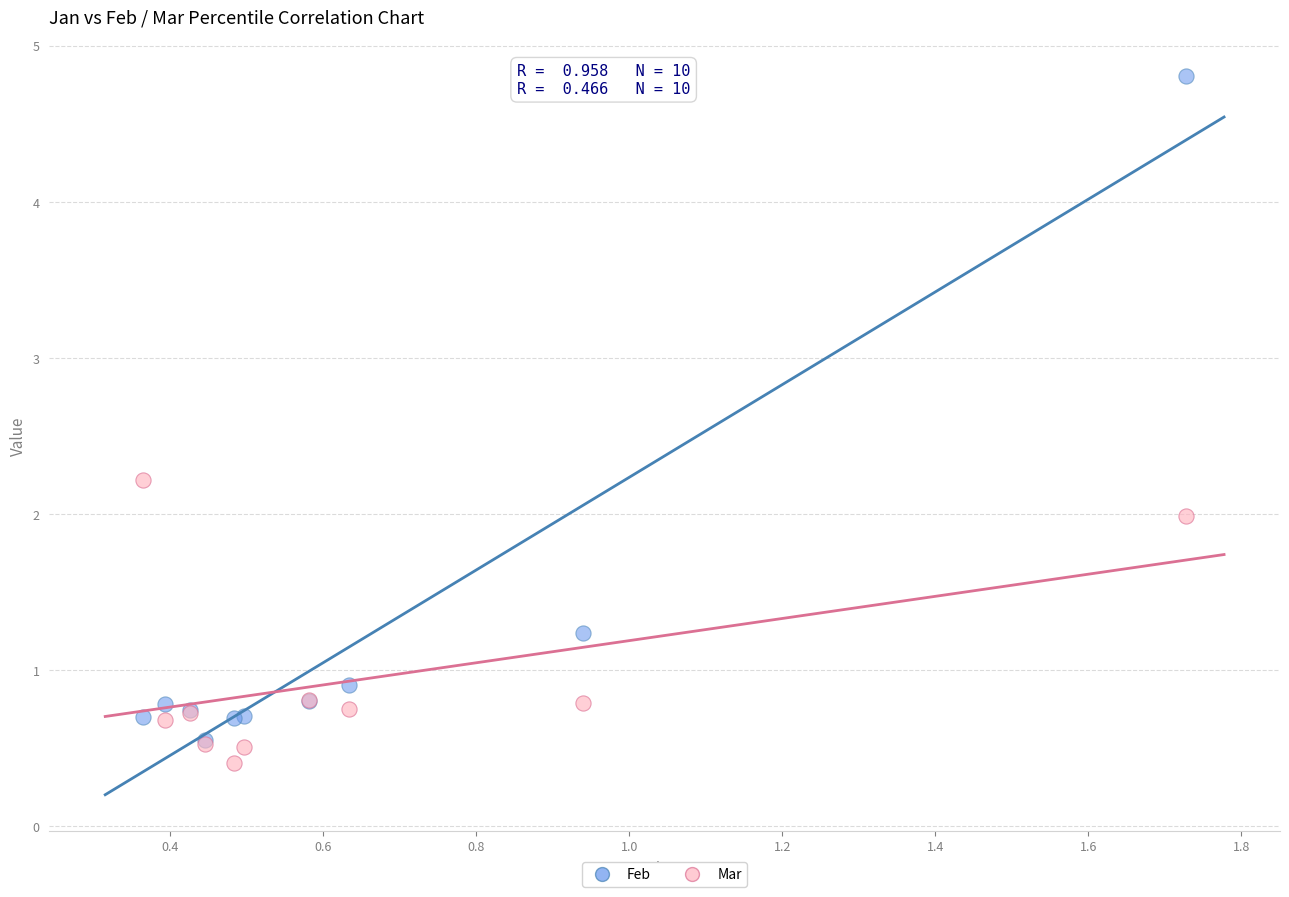

Which series contains the highest Y value?

Feb